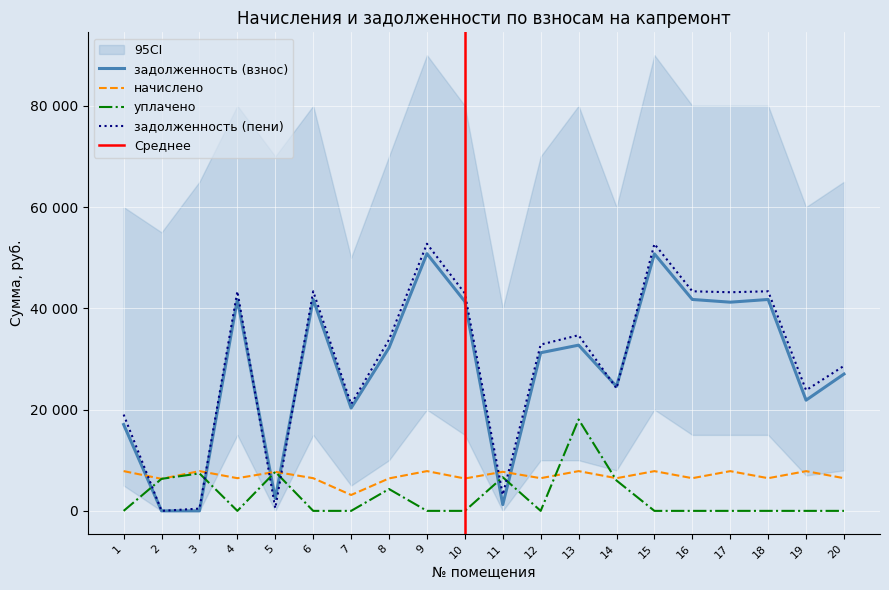

What is the total value across all series at 16?

91565.0